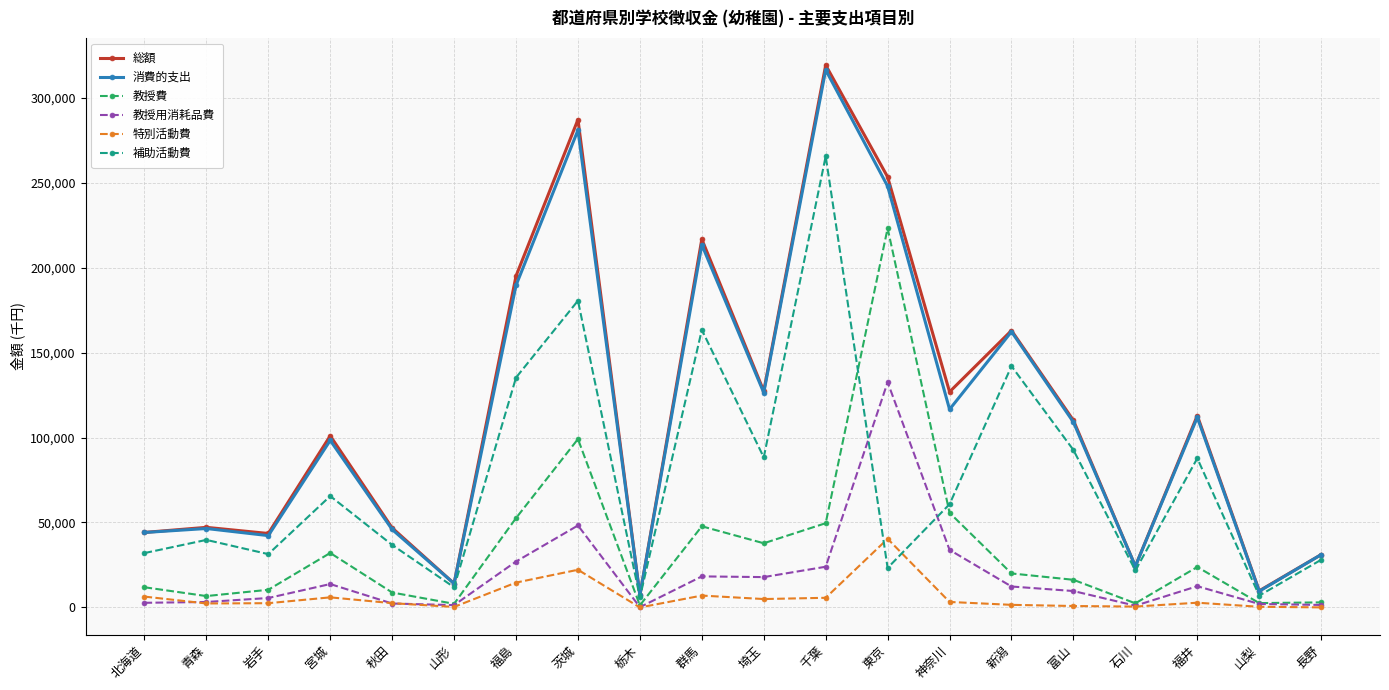

What is the maximum value for 消費的支出?

316316